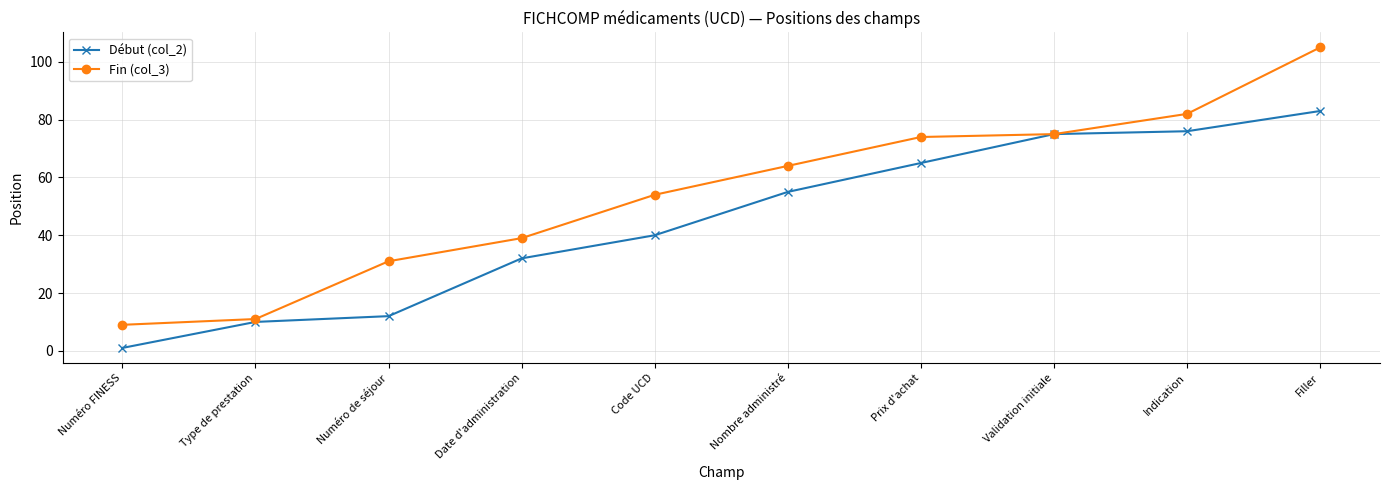

What is the difference between the highest and lowest values at Indication?

6